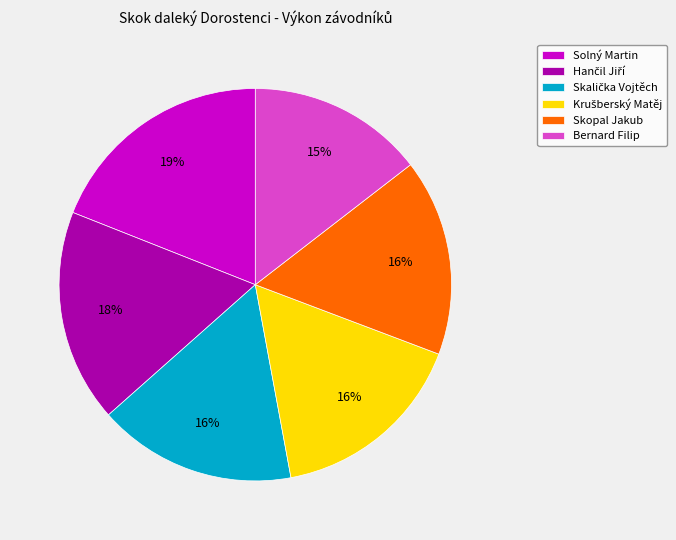

How many segments does this pie chart have?

6